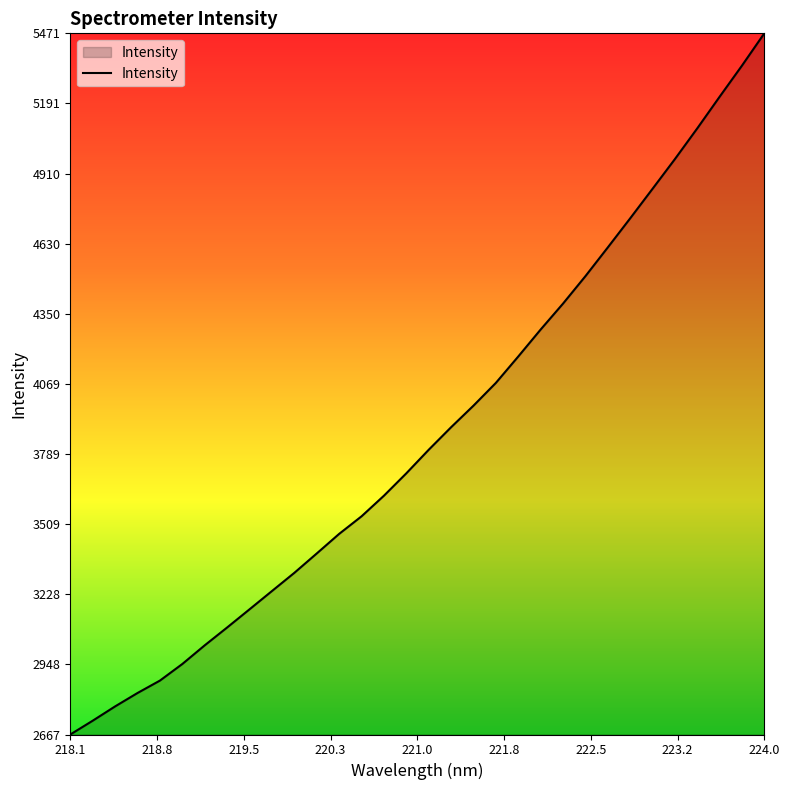

What is the greatest value displayed?

5471.6